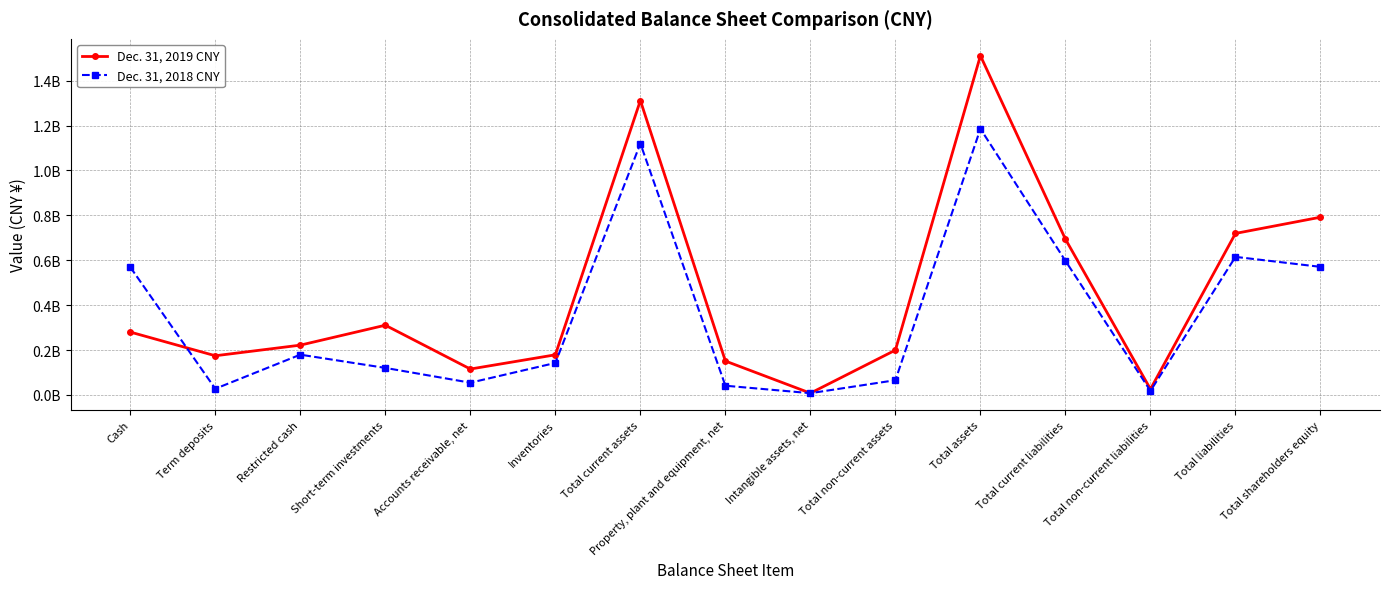

At which category does Dec. 31, 2018 CNY reach its first local peak?

Restricted cash